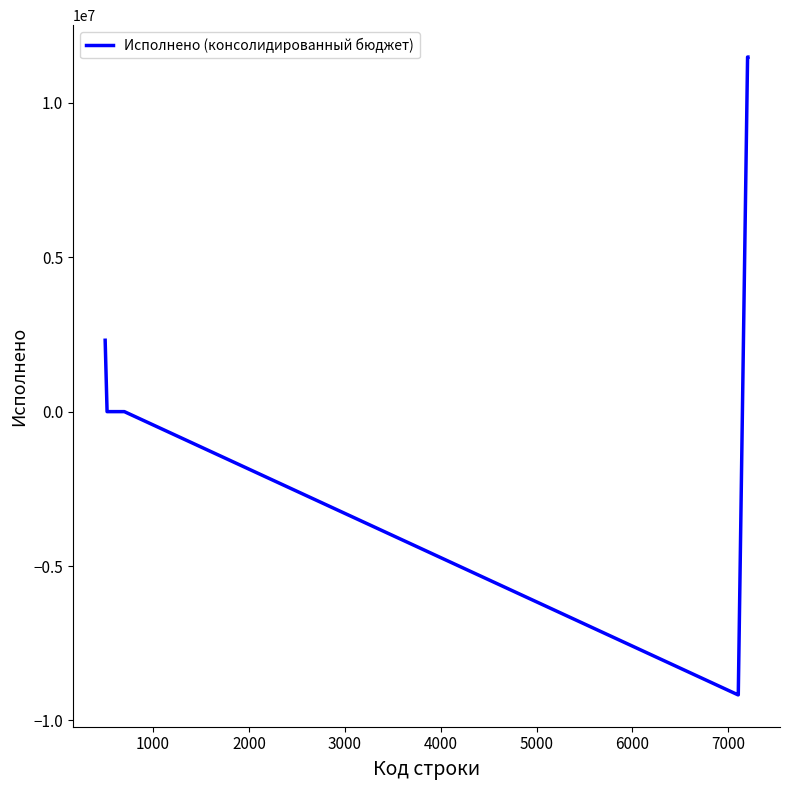

What is the difference between the maximum and minimum values?

20649728.5